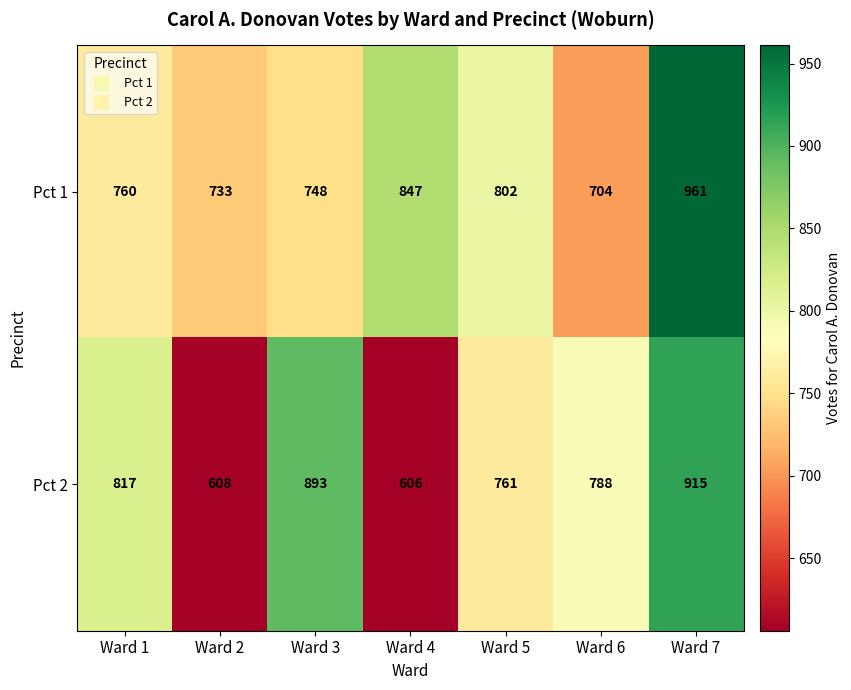

Reading left to right, what are all the values shown in this chart?

Pct 1: 760	733	748	847	802	704	961
Pct 2: 817	608	893	606	761	788	915